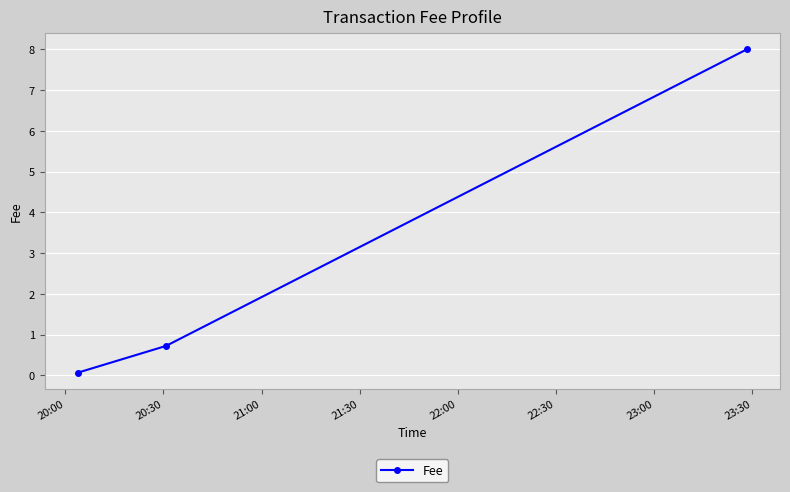

What is the value of the 2nd point from the left?

0.7